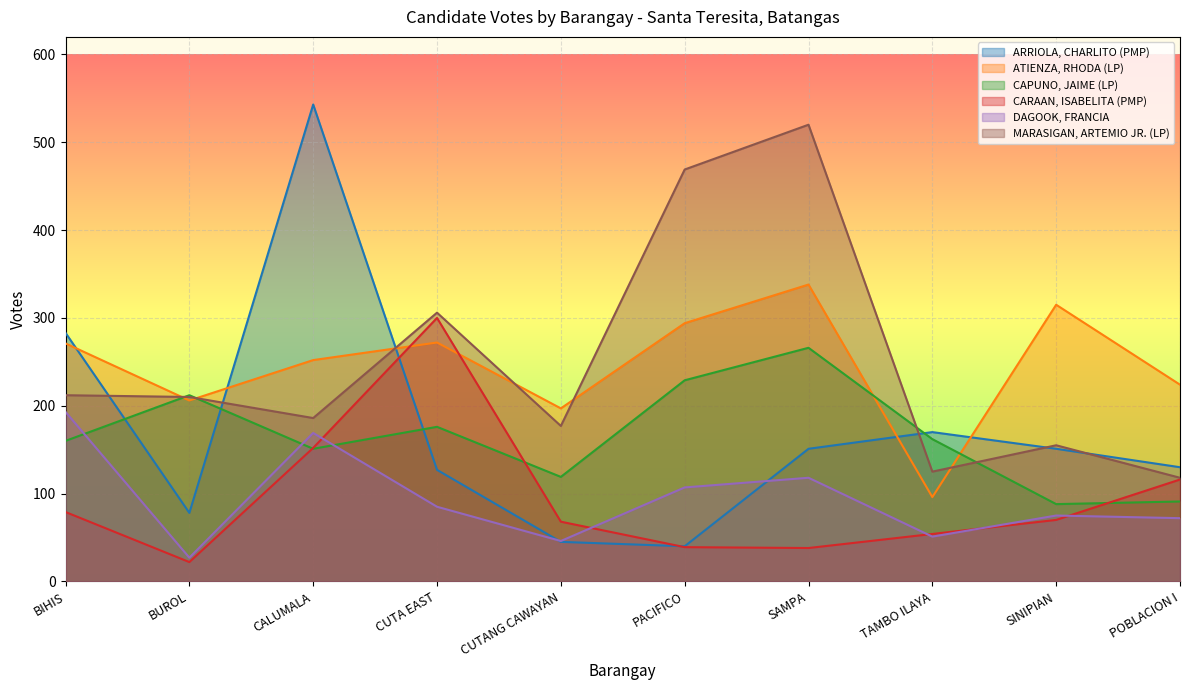

Reading left to right, transcribe all the data shown in this chart.

ARRIOLA, CHARLITO (PMP): 283	78	543	127	45	40	151	170	151	130
ATIENZA, RHODA (LP): 271	206	252	272	197	294	338	96	315	224
CAPUNO, JAIME (LP): 160	212	151	176	119	229	266	162	88	91
CARAAN, ISABELITA (PMP): 79	22	152	300	68	39	38	54	70	116
DAGOOK, FRANCIA: 193	27	169	85	46	107	118	51	75	72
MARASIGAN, ARTEMIO JR. (LP): 212	210	186	306	177	469	520	125	155	118